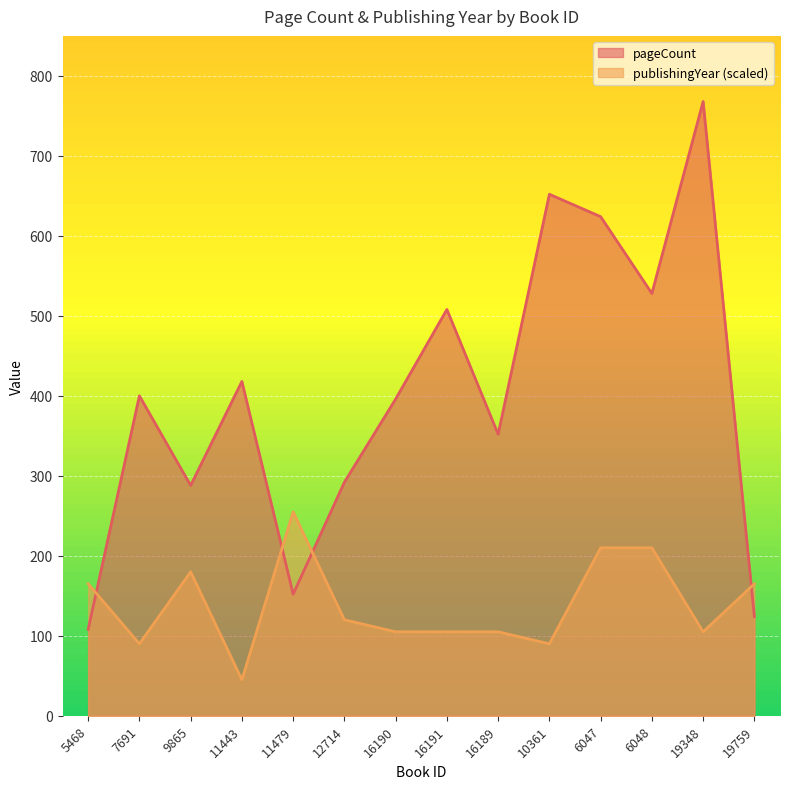

How many data points in pageCount are above 400?

6